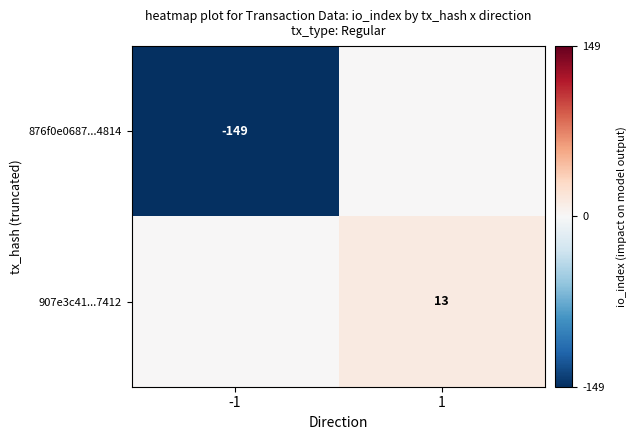

The value of 876f0e0687...4814 at -1 is -206. True or false?

False